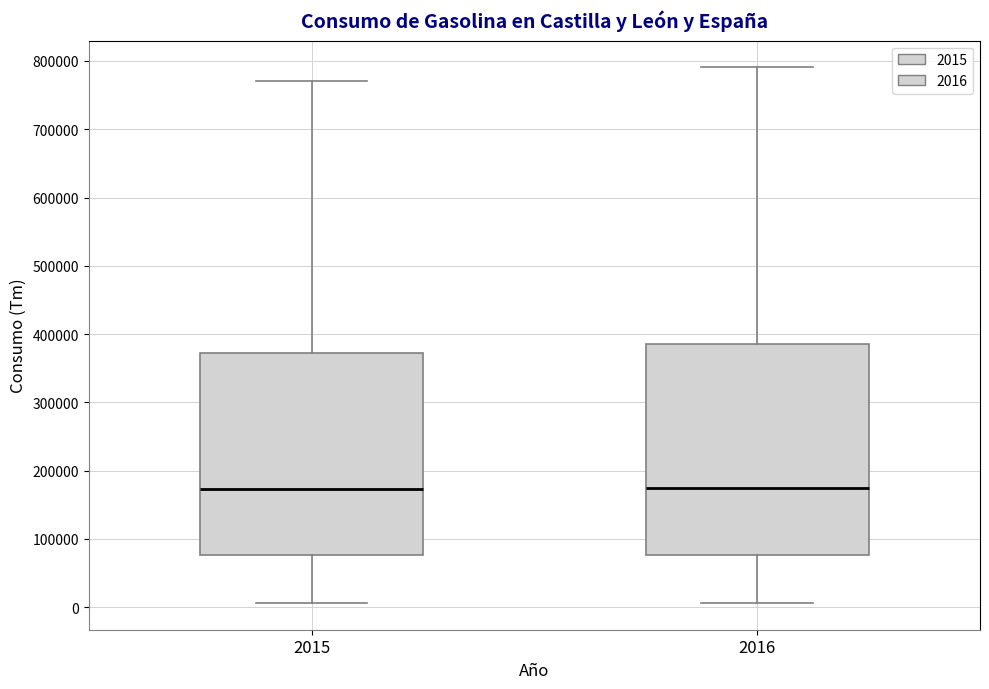

Reading left to right, transcribe this box plot: for each box, give where its median line is, the range the box spans, and where its two whiskers end, as read against the y-axis. The values are not printed on the chart, so give them approximately, as read against the axis.

2015: median 170000, box 80000 to 370000, whiskers 10000 to 770000
2016: median 170000, box 80000 to 380000, whiskers 10000 to 790000